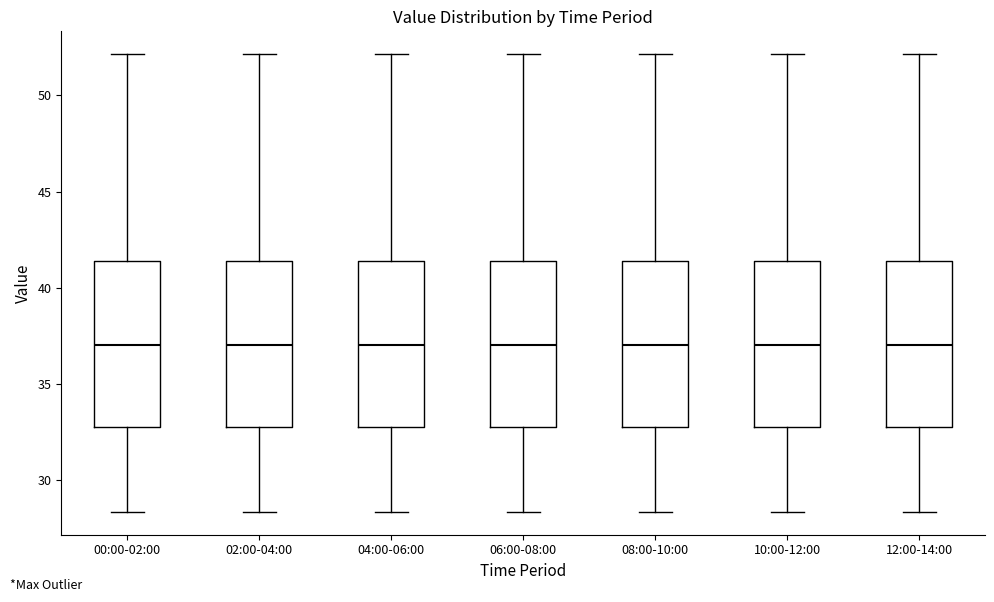

Reading left to right, transcribe this box plot: for each box, give where its median line is, the range the box spans, and where its two whiskers end, as read against the y-axis. The values are not printed on the chart, so give them approximately, as read against the axis.

00:00-02:00: median 37.0, box 33.0 to 41.5, whiskers 28.5 to 52.0
02:00-04:00: median 37.0, box 33.0 to 41.5, whiskers 28.5 to 52.0
04:00-06:00: median 37.0, box 33.0 to 41.5, whiskers 28.5 to 52.0
06:00-08:00: median 37.0, box 33.0 to 41.5, whiskers 28.5 to 52.0
08:00-10:00: median 37.0, box 33.0 to 41.5, whiskers 28.5 to 52.0
10:00-12:00: median 37.0, box 33.0 to 41.5, whiskers 28.5 to 52.0
12:00-14:00: median 37.0, box 33.0 to 41.5, whiskers 28.5 to 52.0